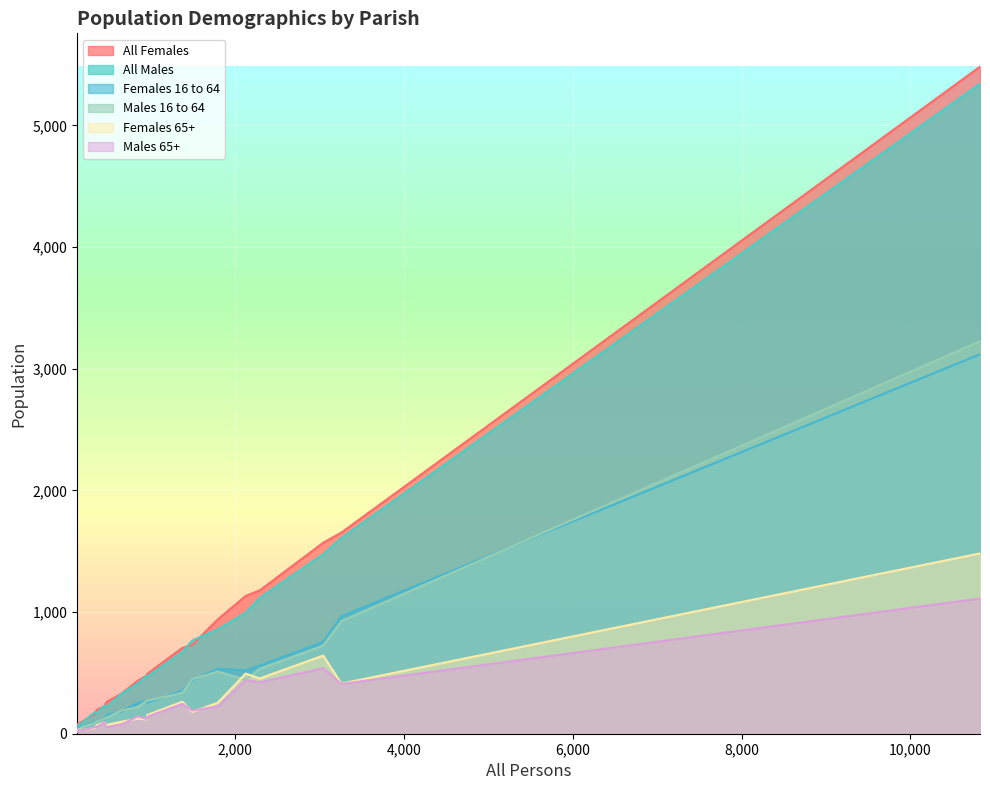

Does the chart display data point markers on the line(s)?

No